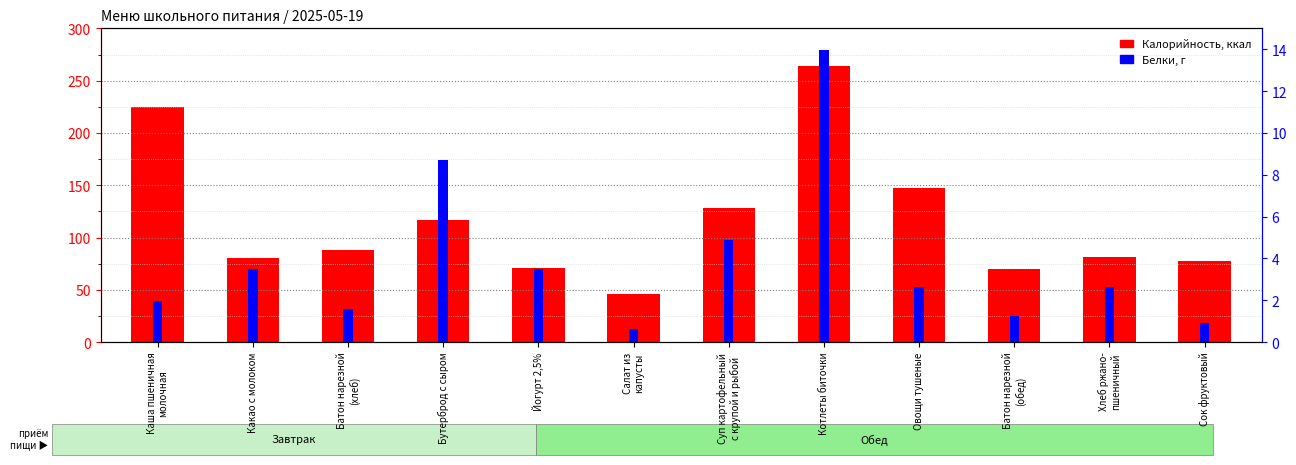

At which label does Калорийность reach its peak?

Котлеты биточки